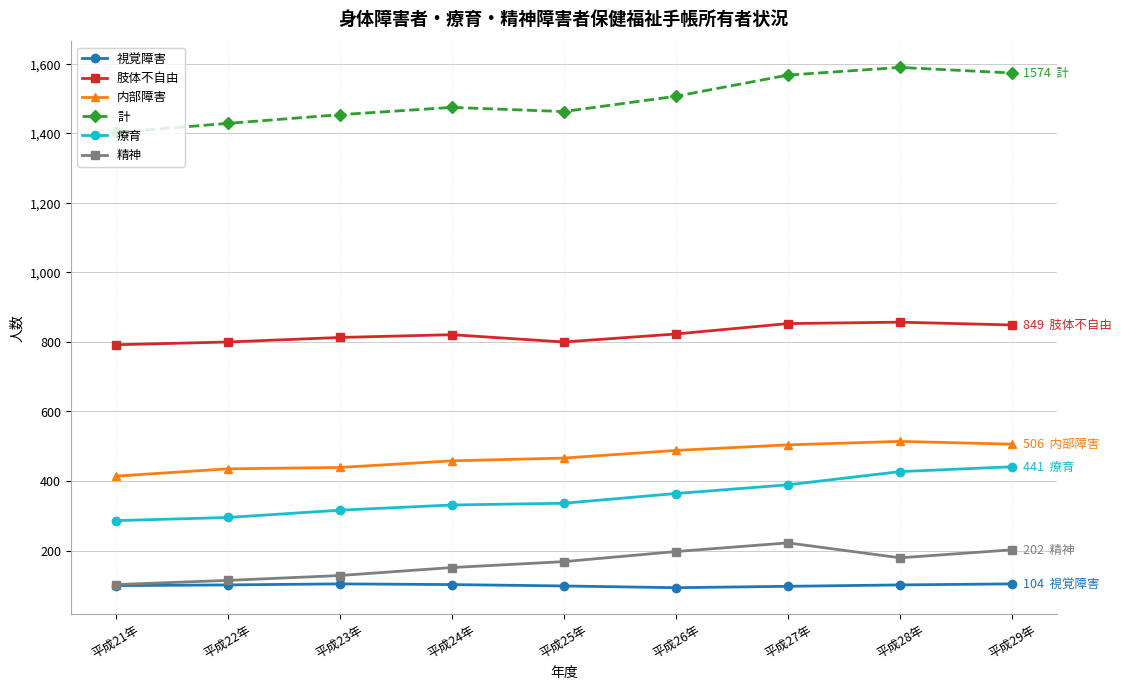

Between 平成25年 and 平成29年, which series saw the biggest shift?

計